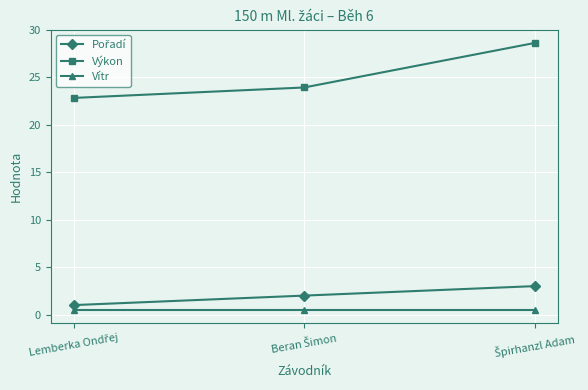

Which series has the widest spread of values?

Výkon